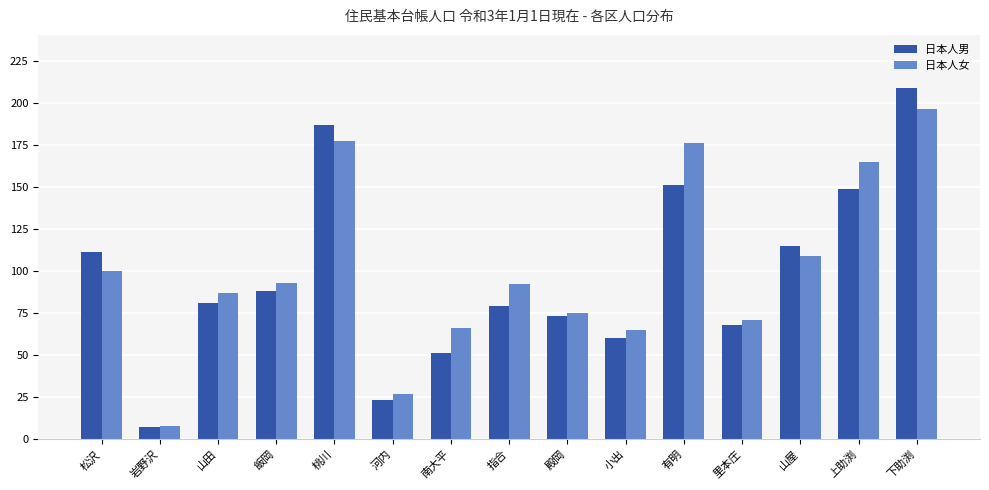

Rank the categories by 日本人男 value from highest to lowest.

下助渕, 桃川, 有明, 上助渕, 山屋, 松沢, 飯岡, 山田, 指合, 殿岡, 里本庄, 小出, 南大平, 河内, 岩野沢